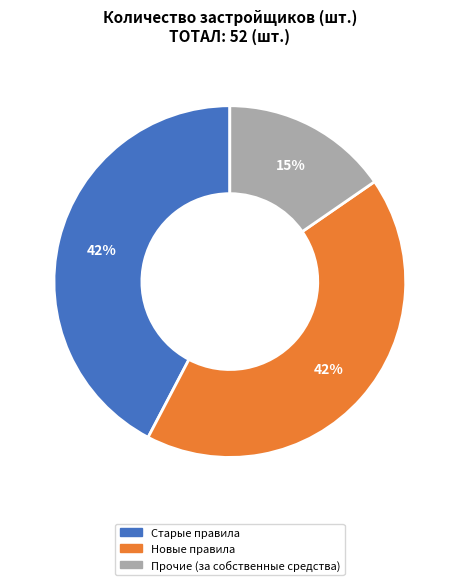

What is the smallest slice in the pie chart?

Прочие (за собственные средства)